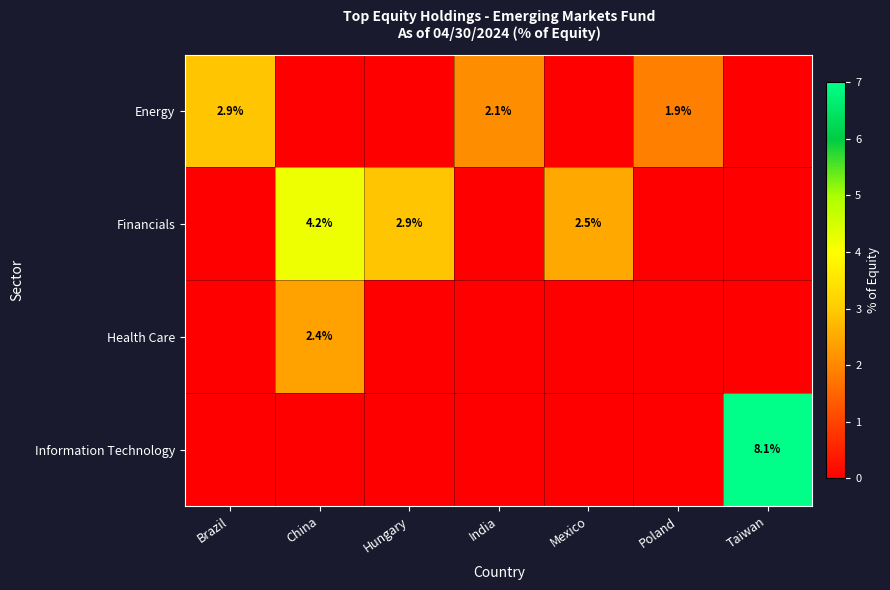

The value of Energy at India is 0.7. True or false?

False